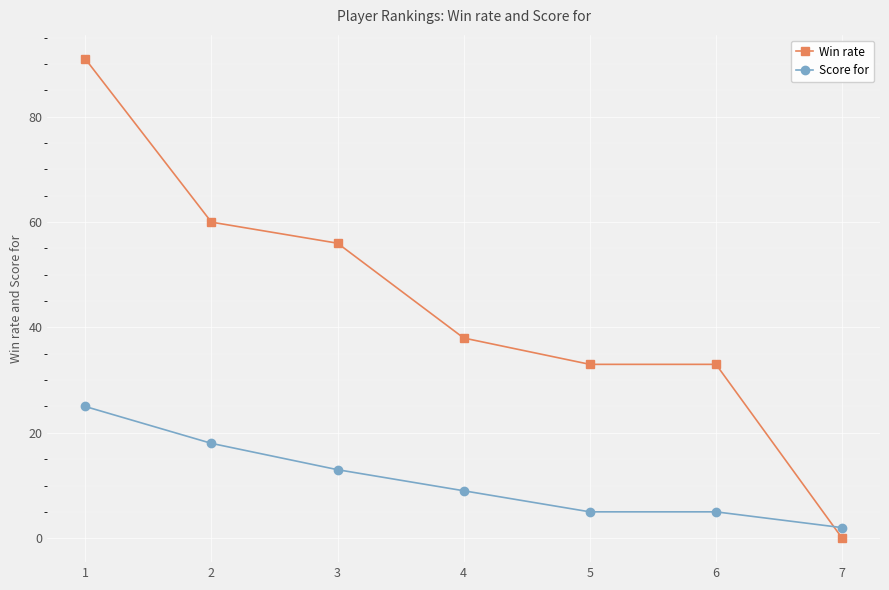

What is the value of the Win rate point at the 2nd from the left?

60